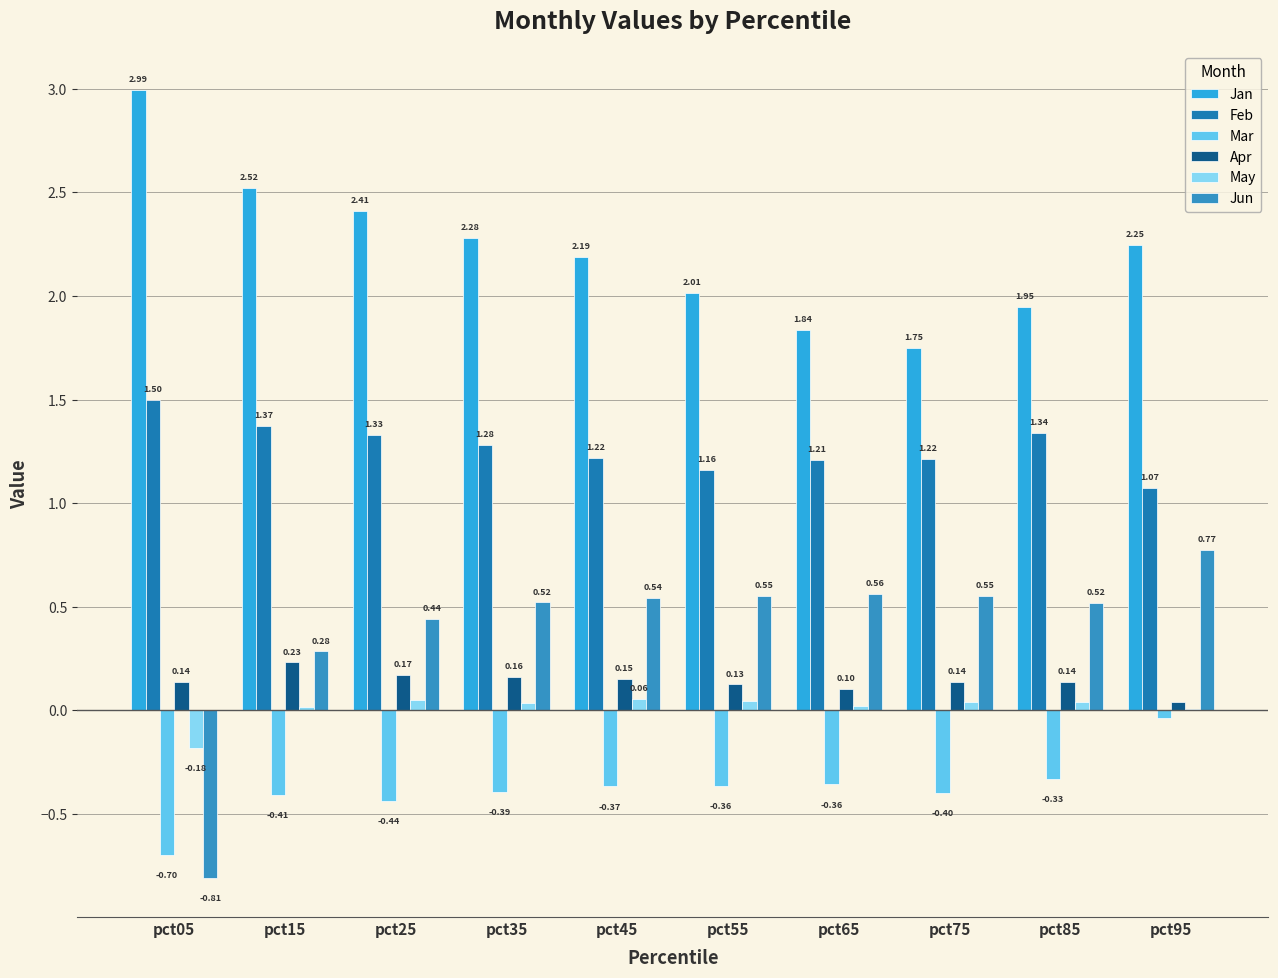

What is the difference between the maximum and minimum values in the May series?

0.2